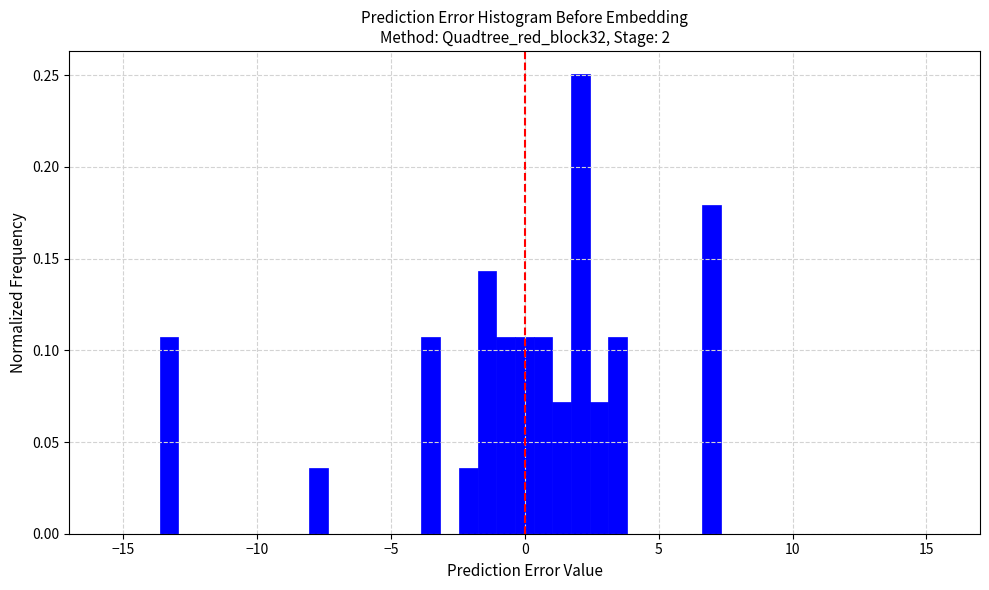

Read against the x-axis, roughly where is the centre of the tallest bar?

2.0